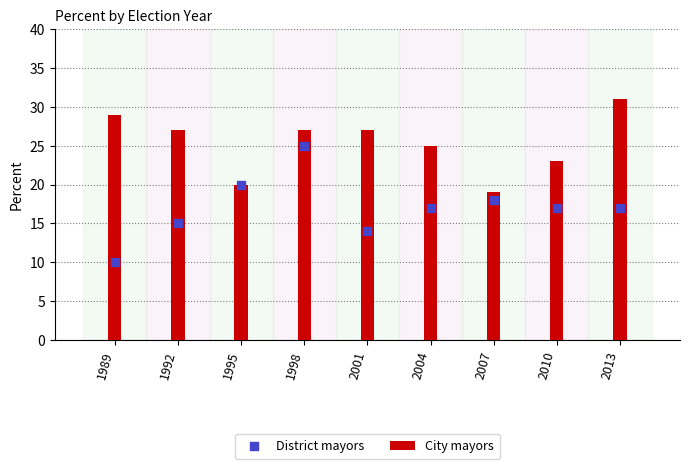

Which series has the widest spread of Y values?

District mayors